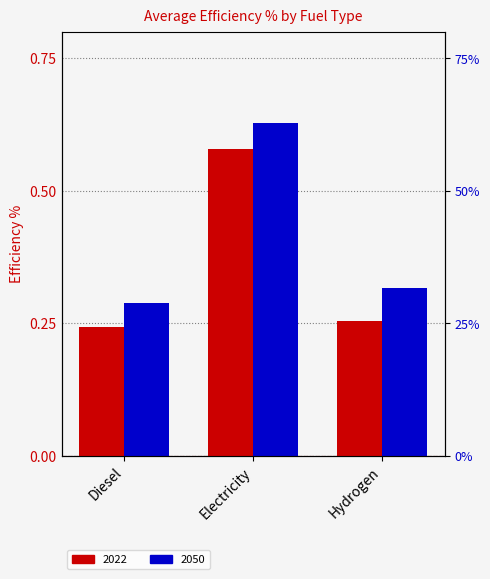

The value of 2050 at Hydrogen is 0.5. True or false?

False